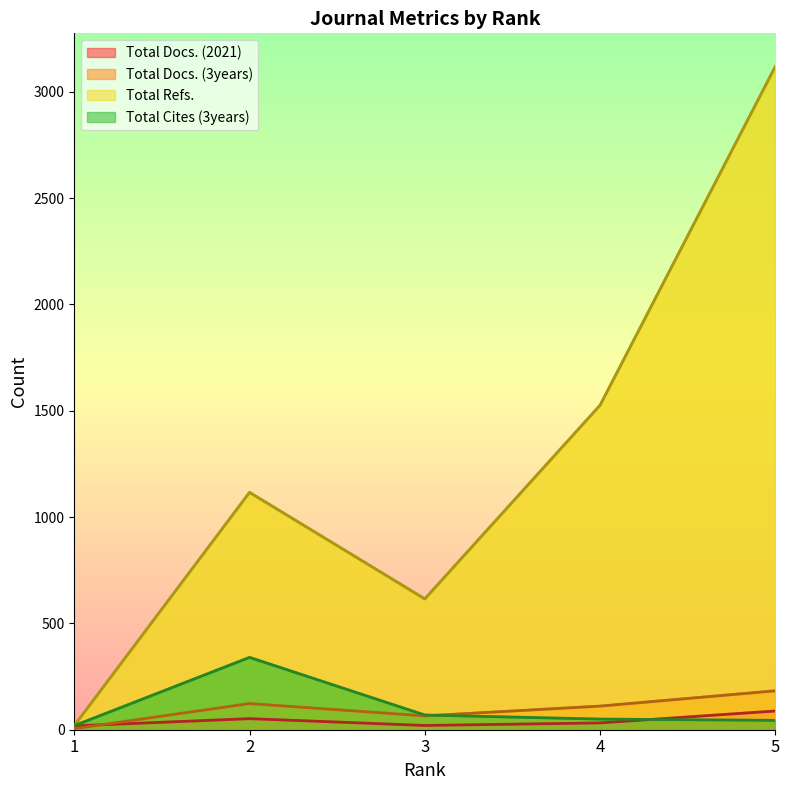

Is it true that Total Docs. (2021) equals 32 at 4?

True